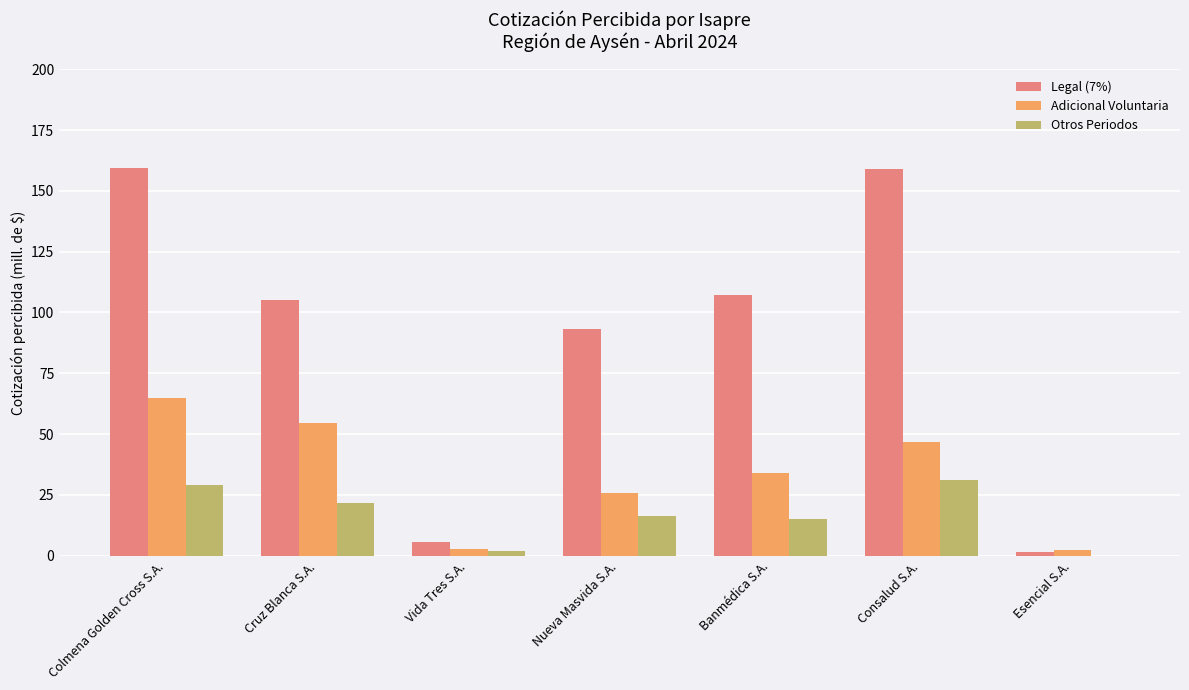

What are all the series names shown in the legend?

Legal (7%), Adicional Voluntaria, Otros Periodos